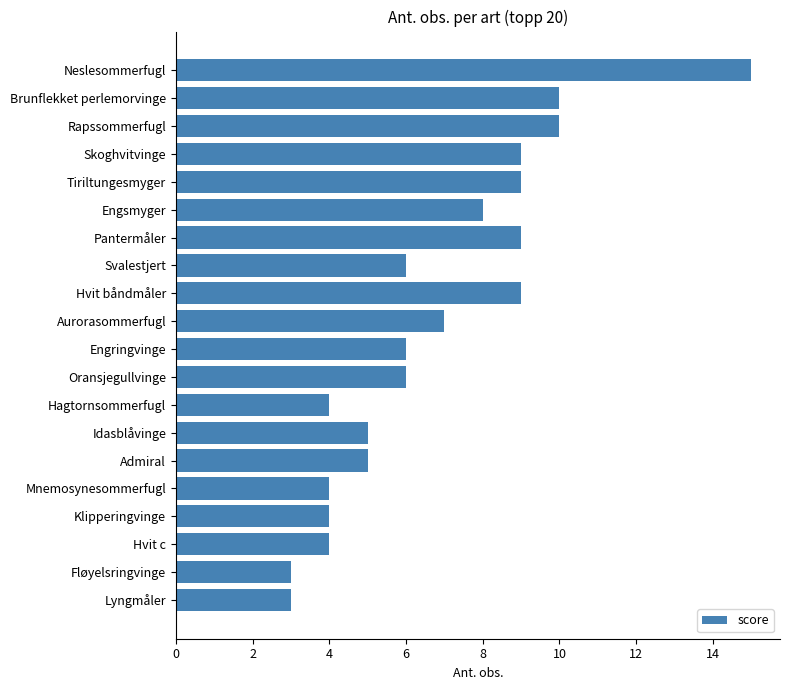

Are the bars grouped side by side (vs. stacked)?

No